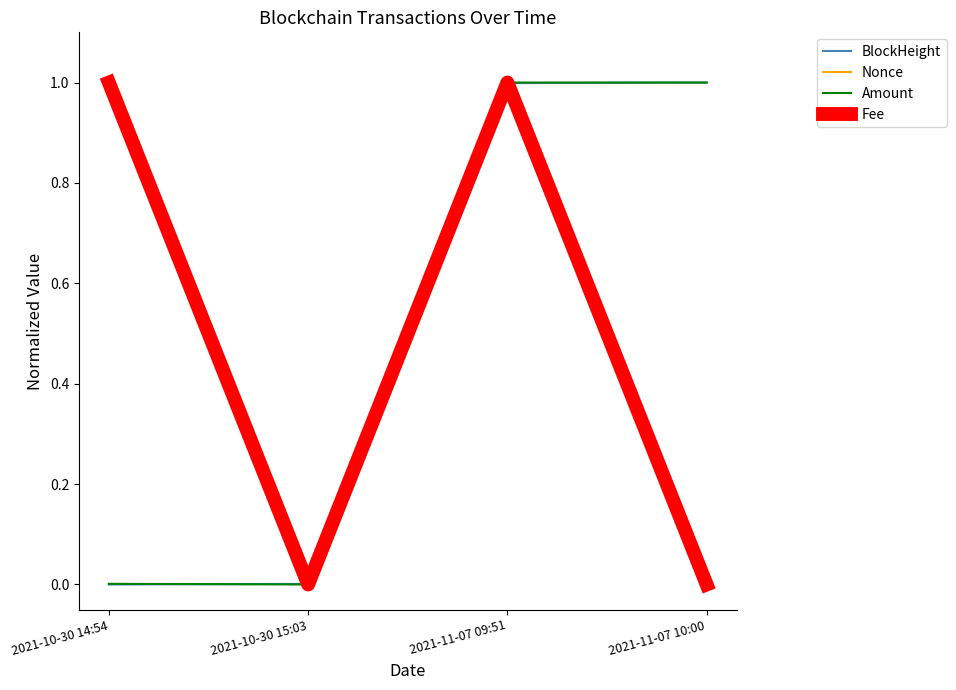

Between 2021-11-07 09:51 and 2021-11-07 10:00, which series saw the biggest shift?

Fee